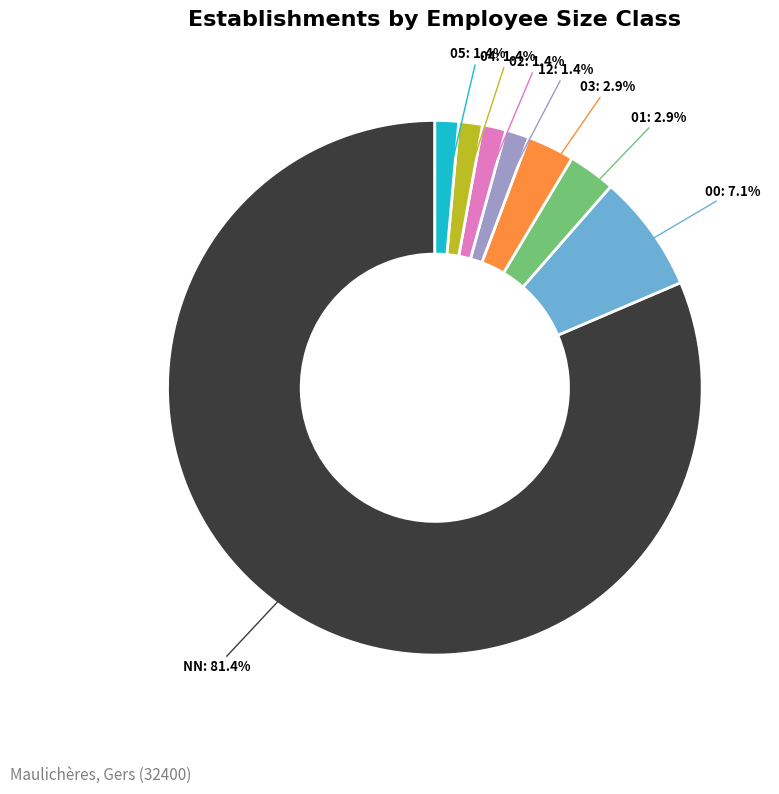

Is there a majority slice in this chart?

Yes